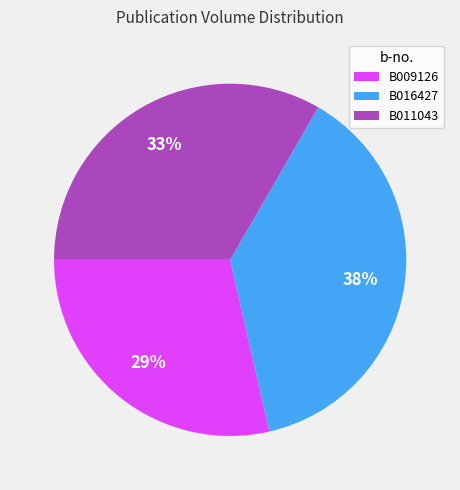

Which category has the smallest portion of the pie?

B009126